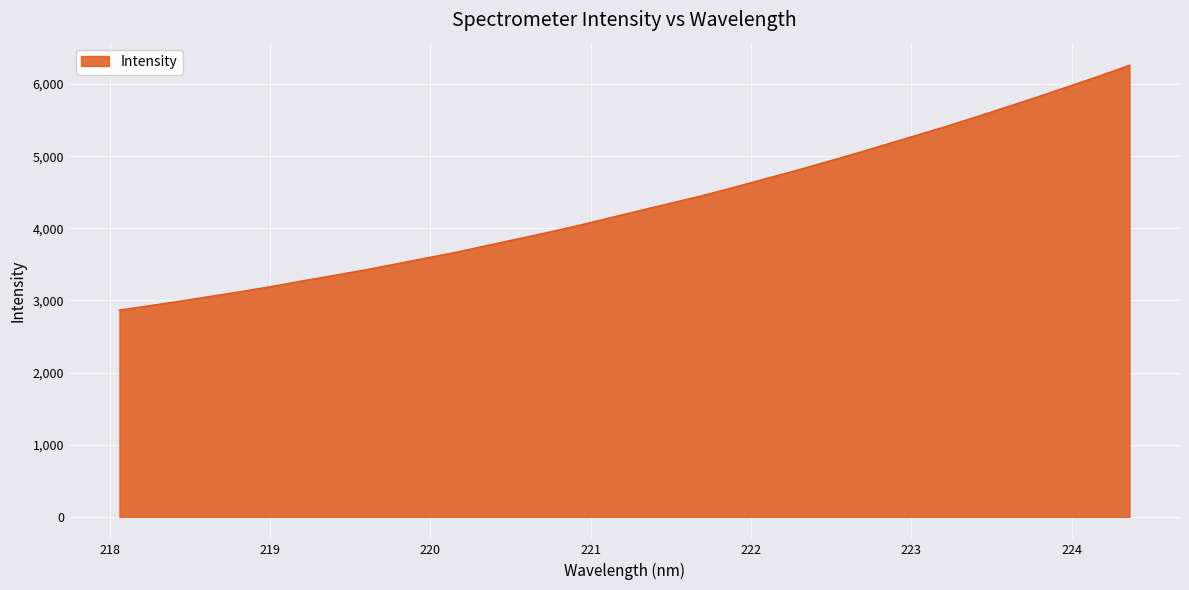

What is the difference between the maximum and minimum values?

3395.2